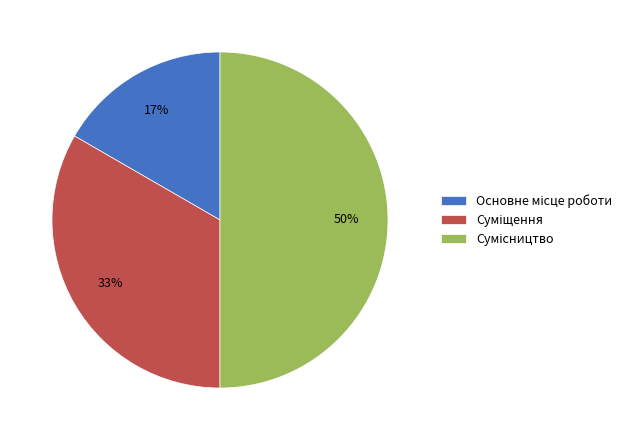

To the nearest percent, what is the difference between the largest and smallest slice percentages?

33%